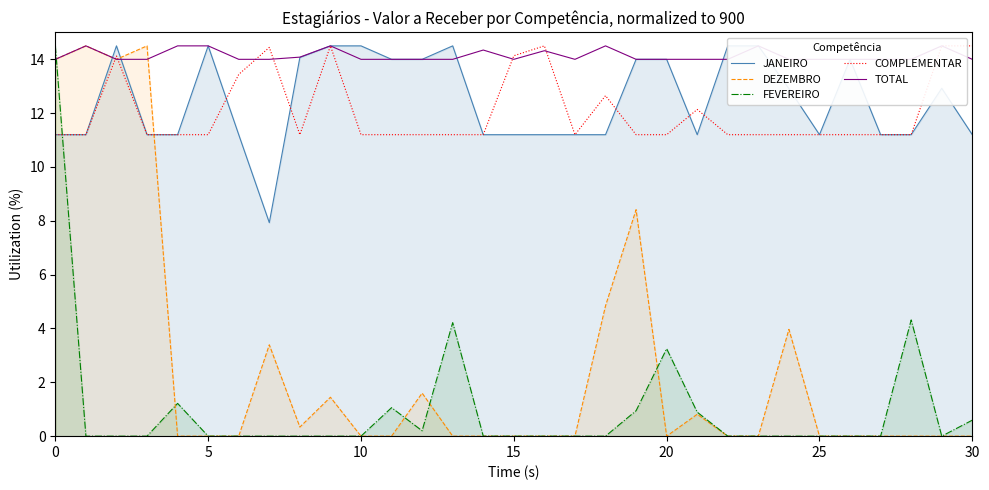

How many lines are shown in the chart?

5